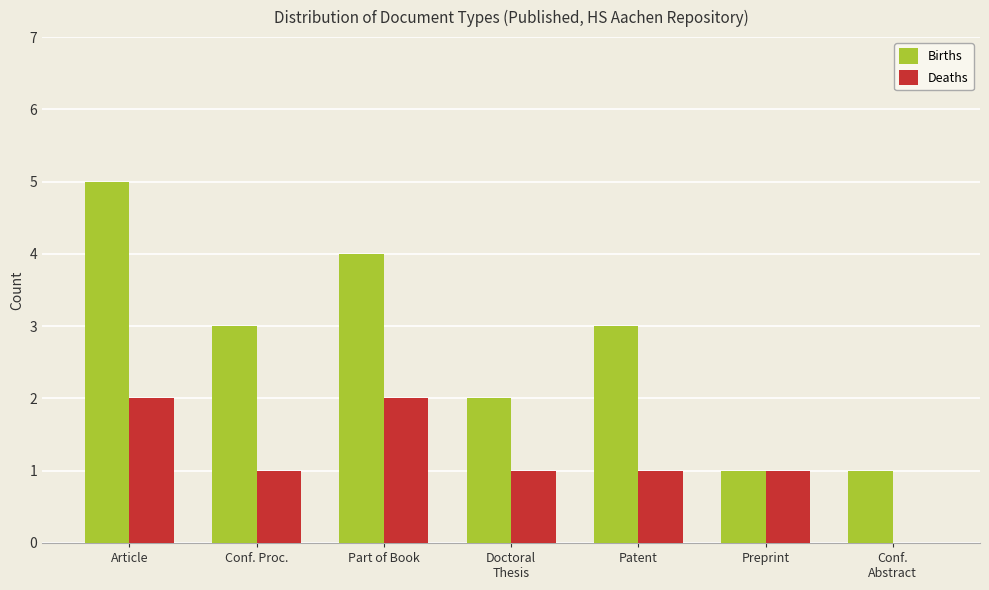

What is the average value of the Deaths series?

1